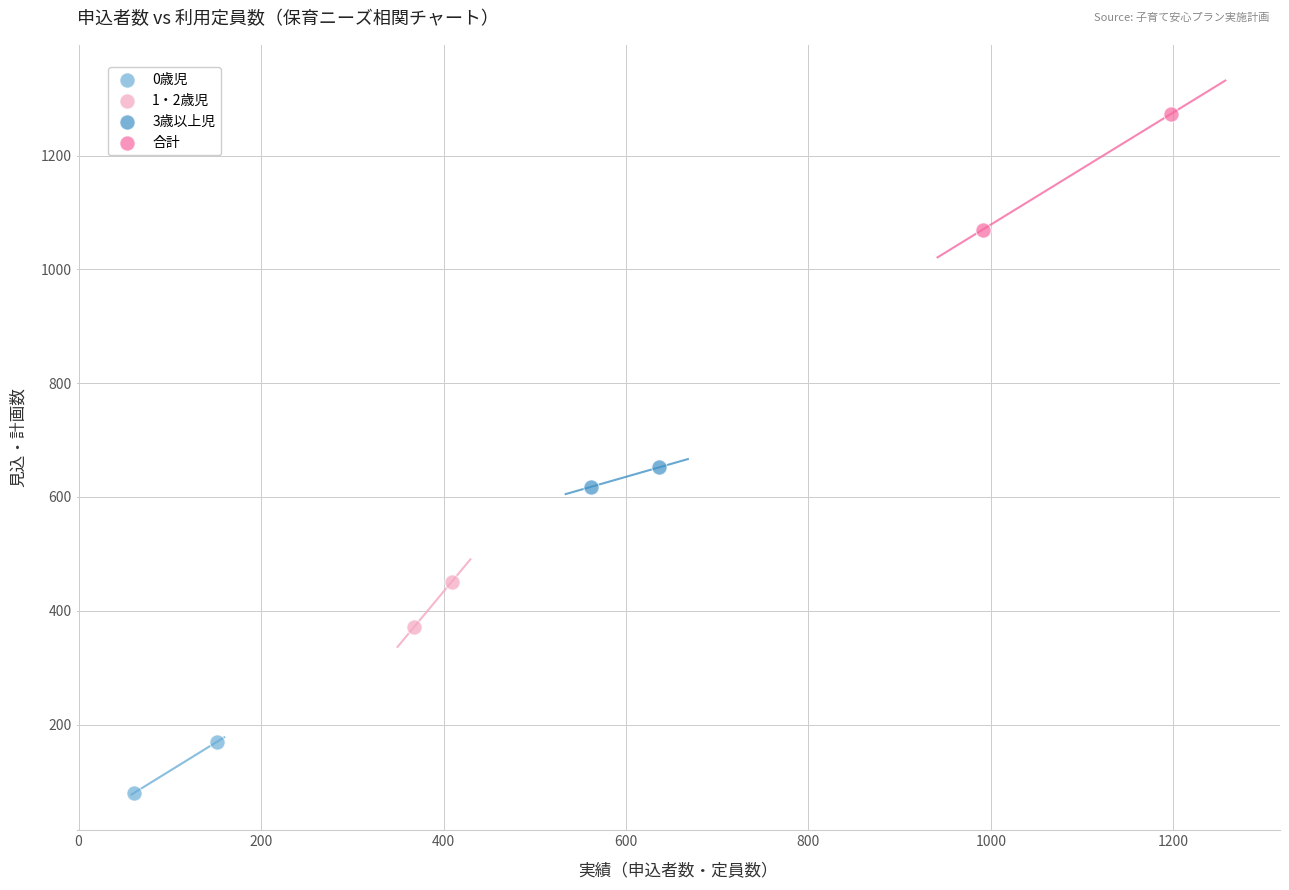

Which series has the widest spread of Y values?

合計